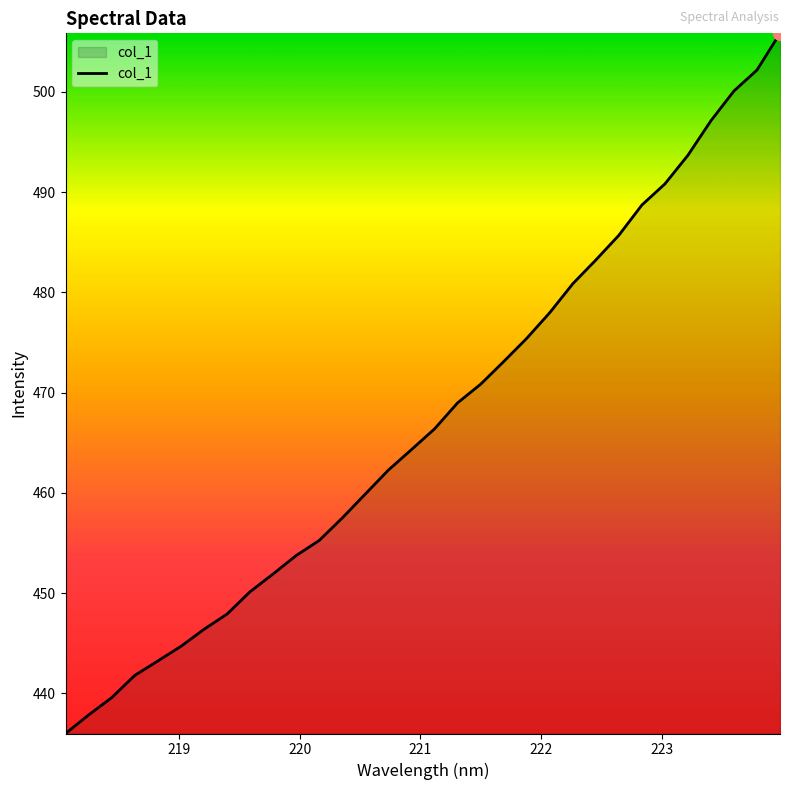

What is the maximum value shown in the chart?

505.8